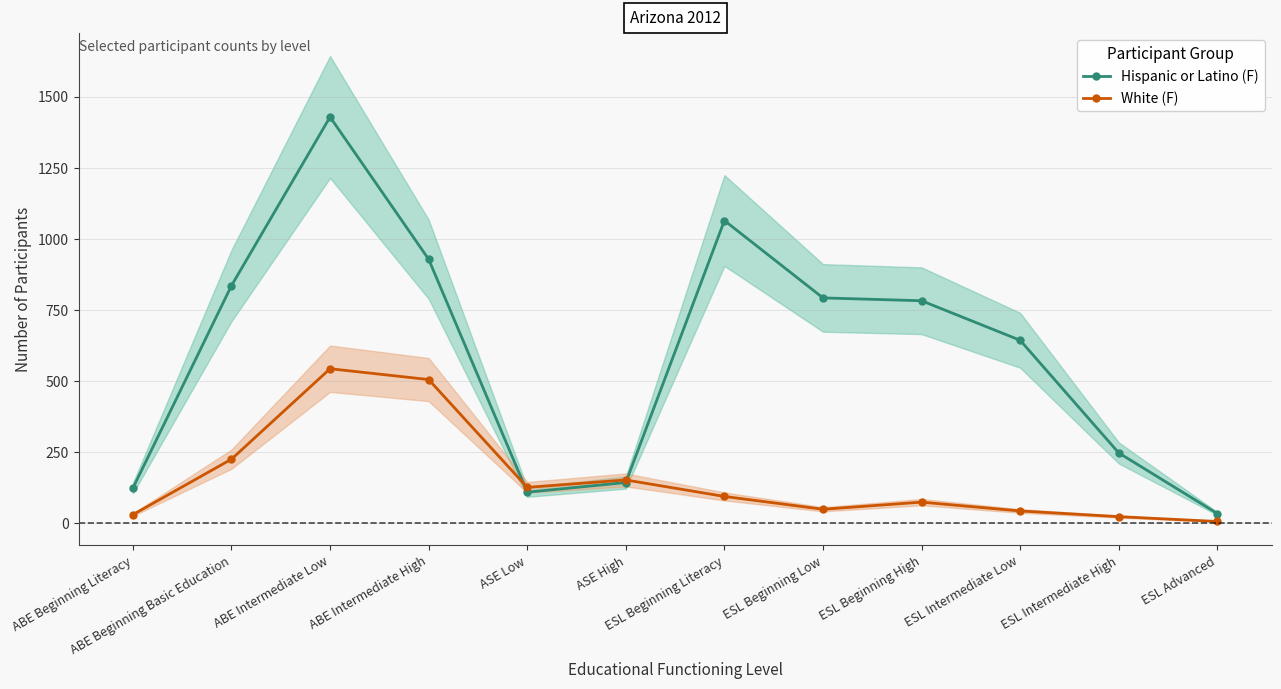

List the series in order of their peak value, lowest first.

White (F), Hispanic or Latino (F)